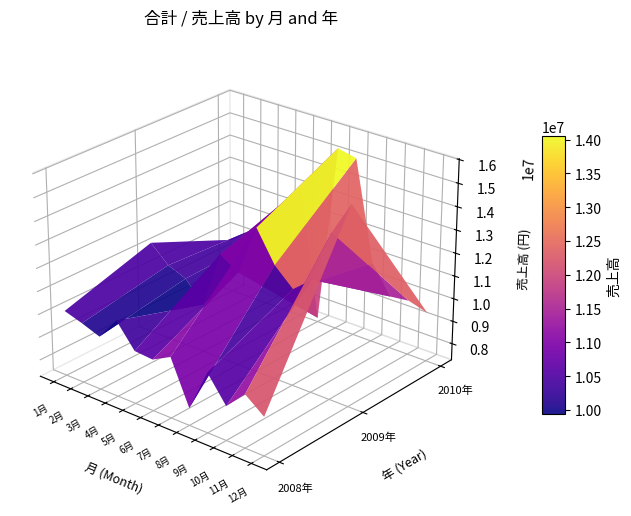

The value of 2008年 at 12月 is 14883098. True or false?

False